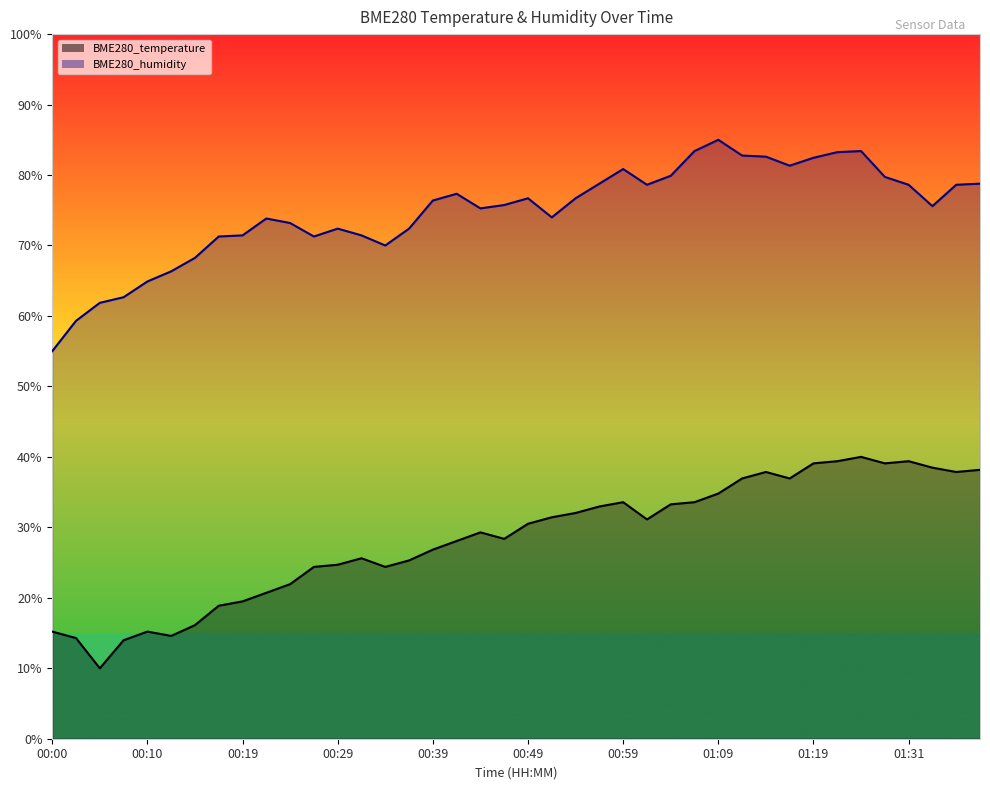

At which category does BME280_humidity reach its first local valley?

00:27